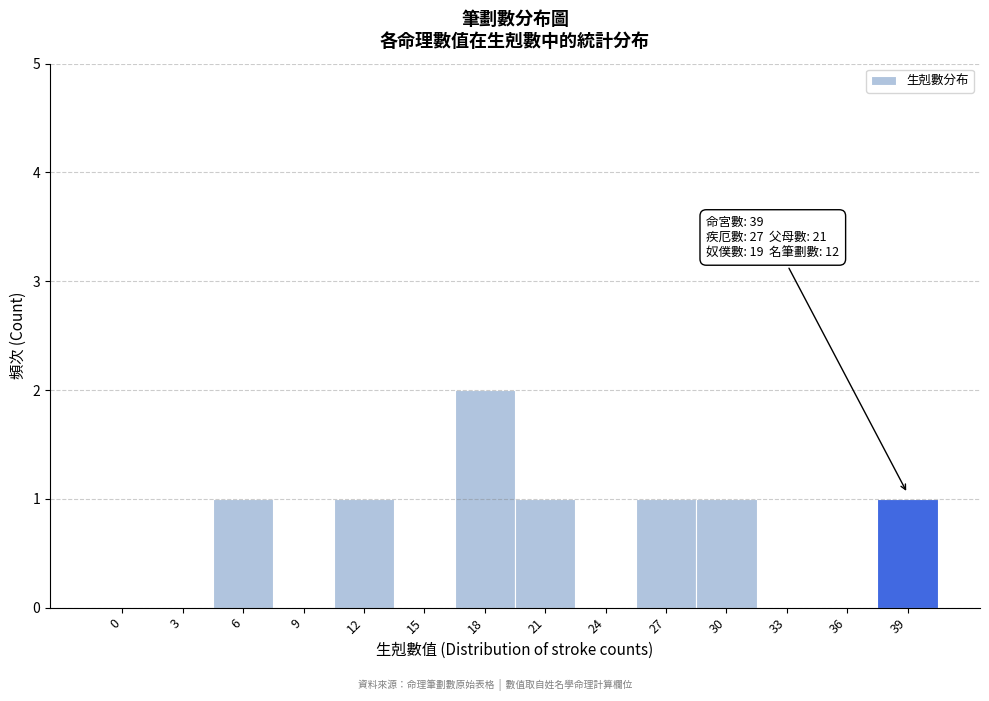

Reading left to right, extract all data points from this chart.

0=0	3=0	6=1	9=0	12=1	15=0	18=2	21=1	24=0	27=1	30=1	33=0	36=0	39=1